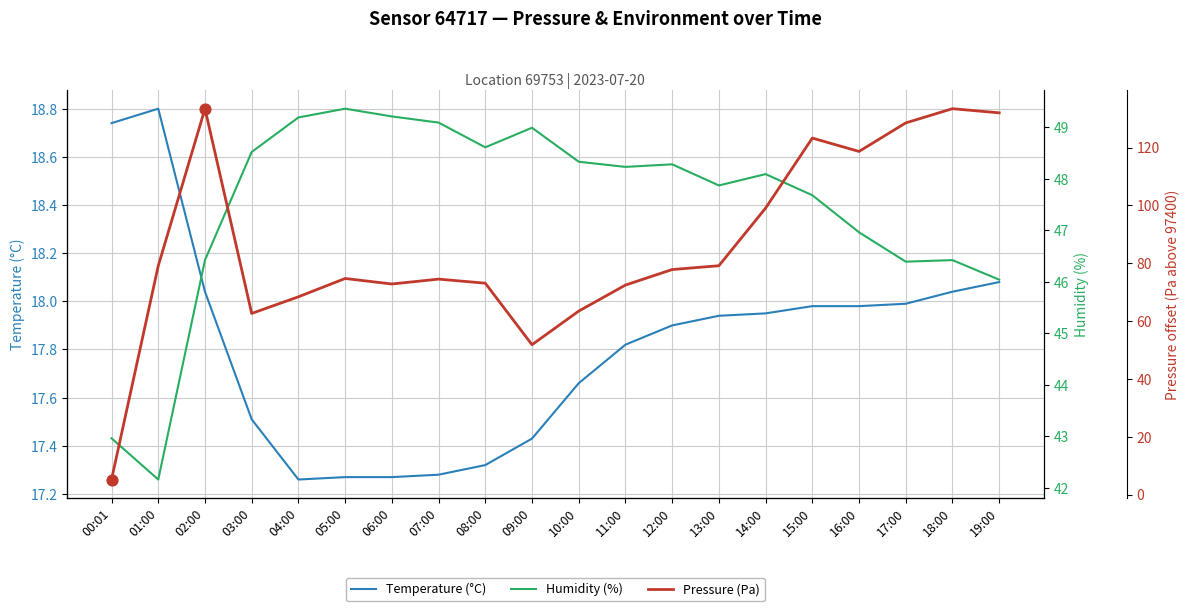

What is the total value across all series at 01:00?

140.0